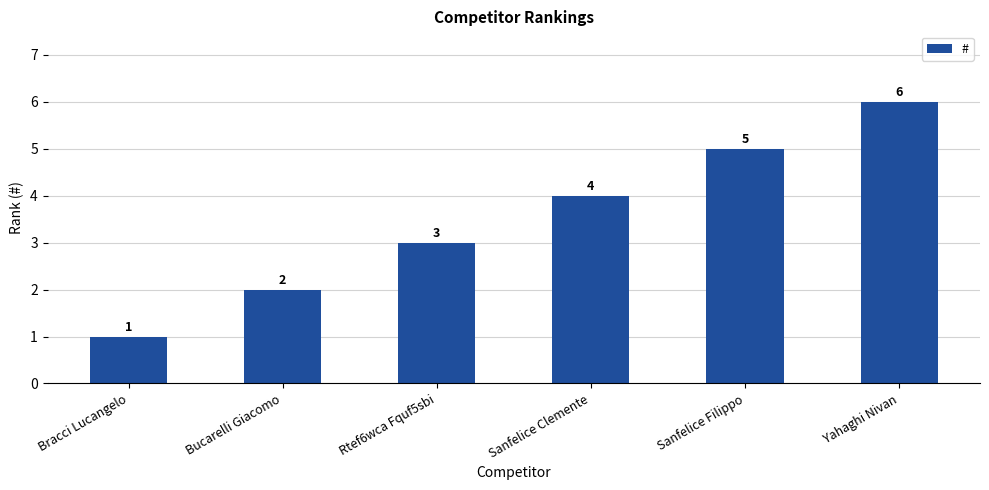

Reading right to left, extract all data points from this chart.

Yahaghi Nivan=6	Sanfelice Filippo=5	Sanfelice Clemente=4	Rtef6wca Fquf5sbi=3	Bucarelli Giacomo=2	Bracci Lucangelo=1